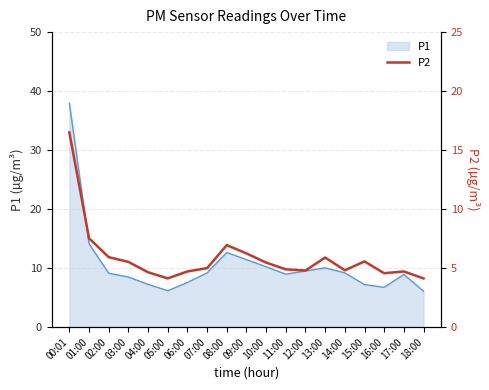

How many data points are less than 5?

9